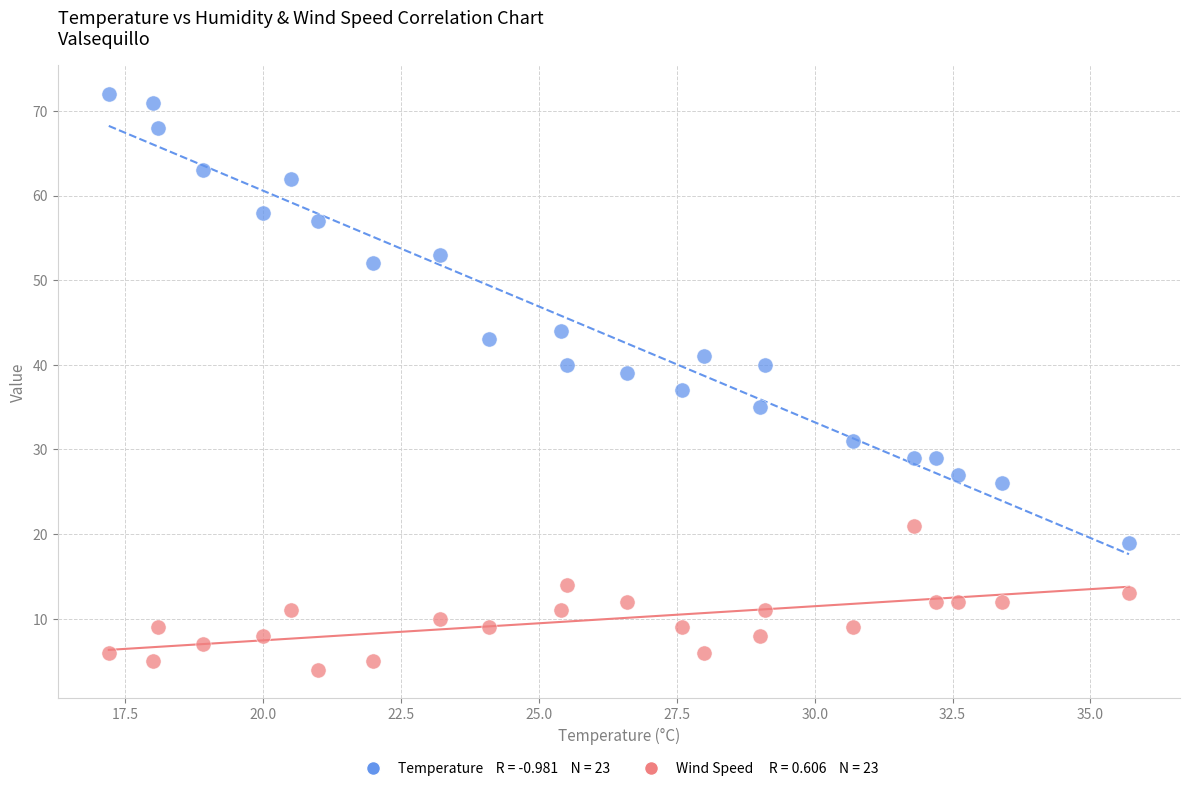

Across all data points, what is the range of Y values (max minus min)?

68